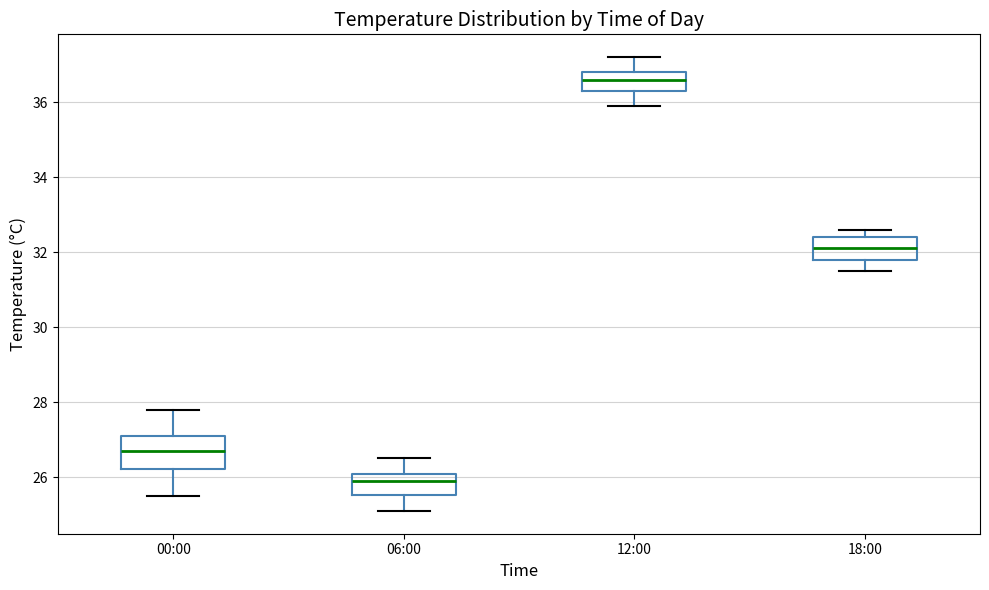

Which box's median line is the lowest?

06:00